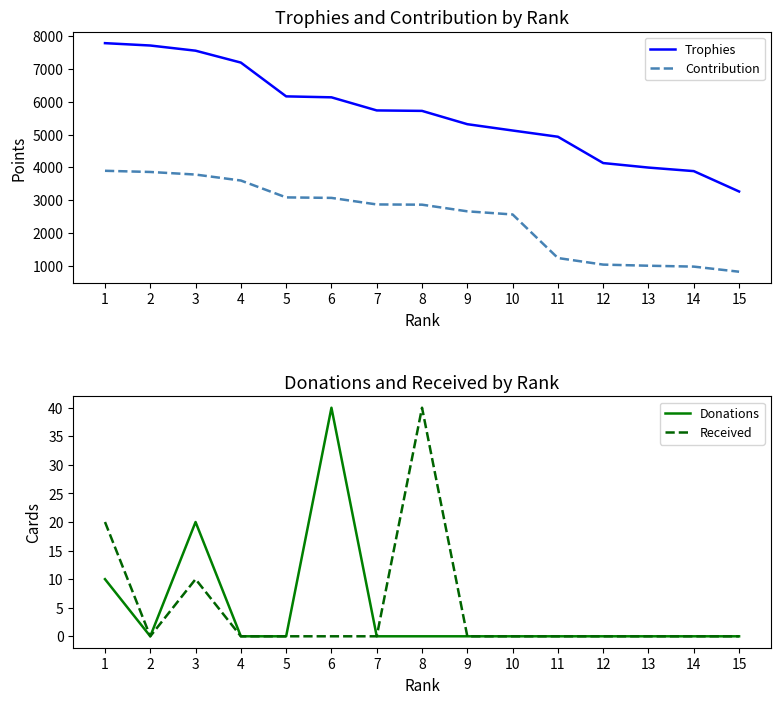

The value of Contribution at 13 is 1308. True or false?

False